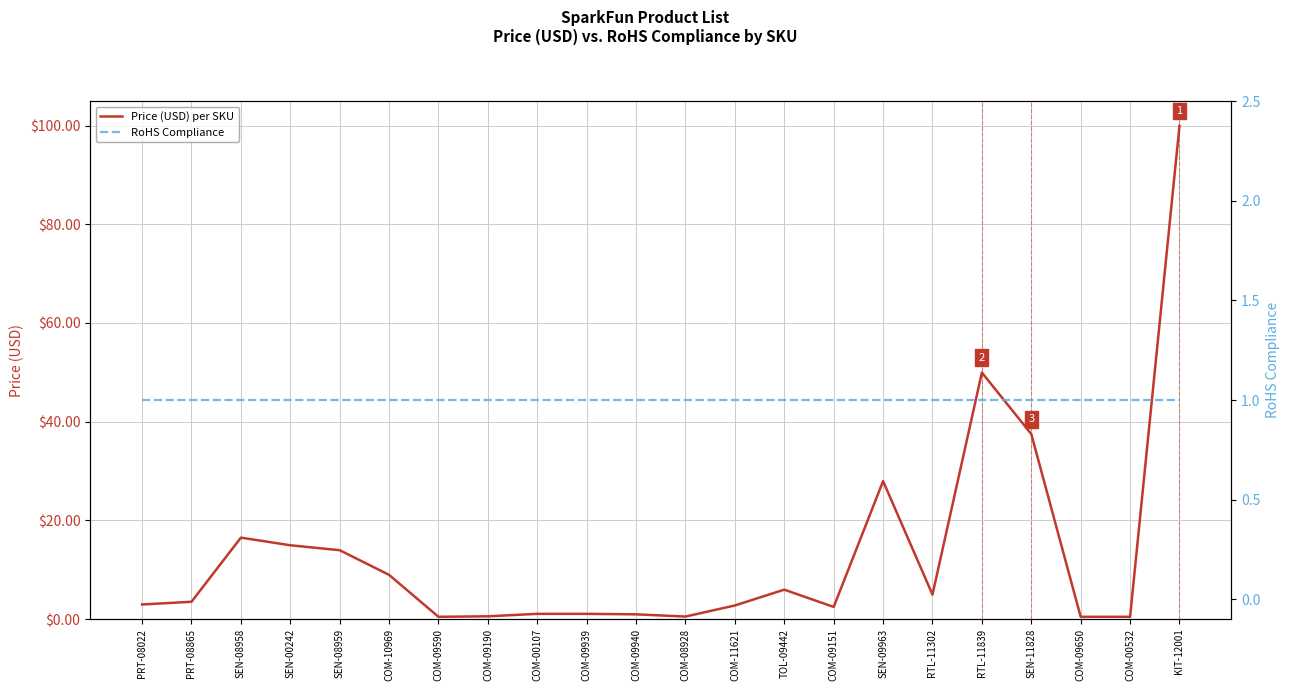

Rank the series by their average value, from lowest to highest.

RoHS Compliance, Price (USD) per SKU